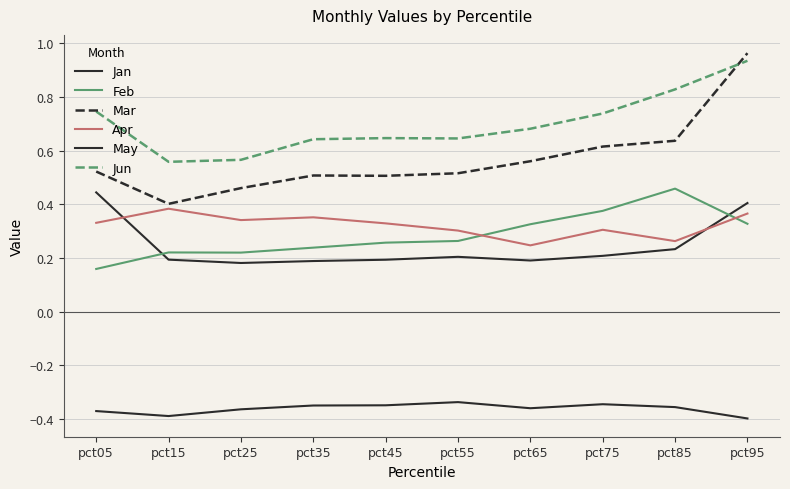

Reading left to right, list all the values displayed in this chart.

Jan: 0.4	0.2	0.2	0.2	0.2	0.2	0.2	0.2	0.2	0.4
Feb: 0.2	0.2	0.2	0.2	0.3	0.3	0.3	0.4	0.5	0.3
Mar: 0.5	0.4	0.5	0.5	0.5	0.5	0.6	0.6	0.6	1.0
Apr: 0.3	0.4	0.3	0.4	0.3	0.3	0.2	0.3	0.3	0.4
May: -0.4	-0.4	-0.4	-0.3	-0.3	-0.3	-0.4	-0.3	-0.4	-0.4
Jun: 0.7	0.6	0.6	0.6	0.6	0.6	0.7	0.7	0.8	0.9